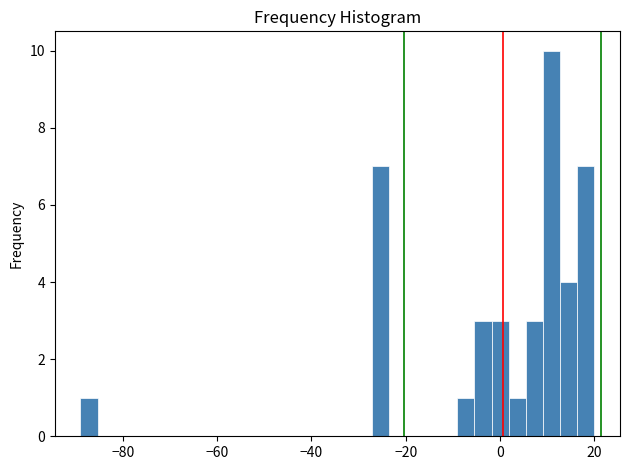

Read against the x-axis, roughly where is the centre of the tallest bar?

10